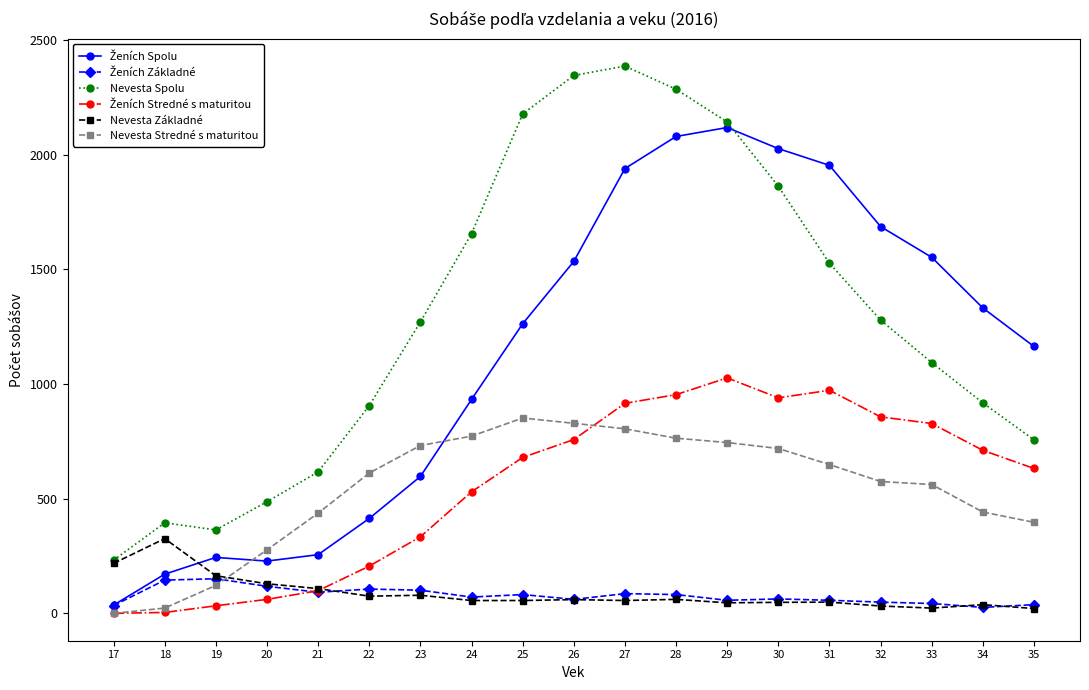

Which series has the largest total across all categories?

Nevesta Spolu